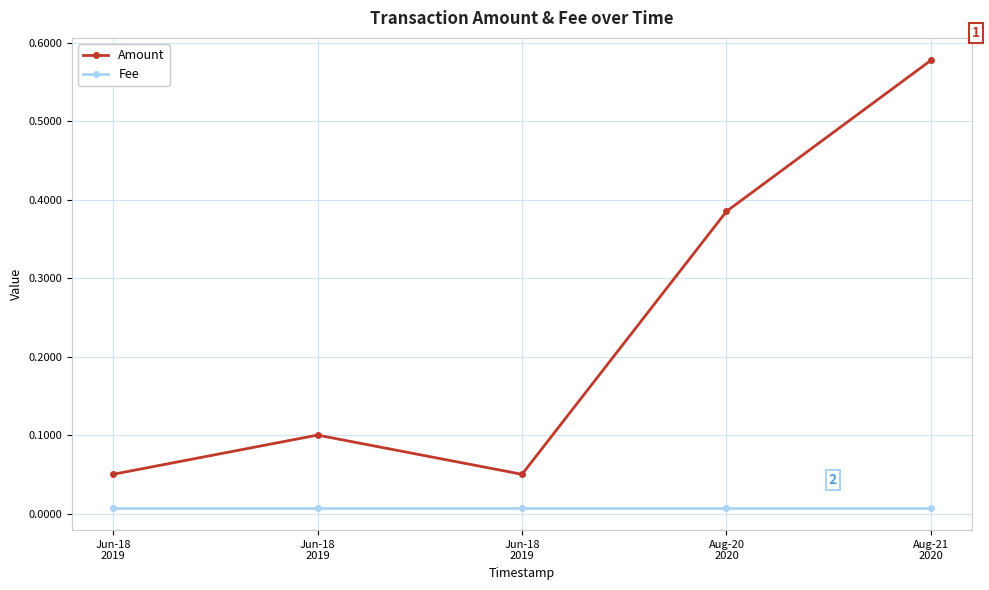

What is the difference between the highest and lowest values at Aug-20
2020?

0.4